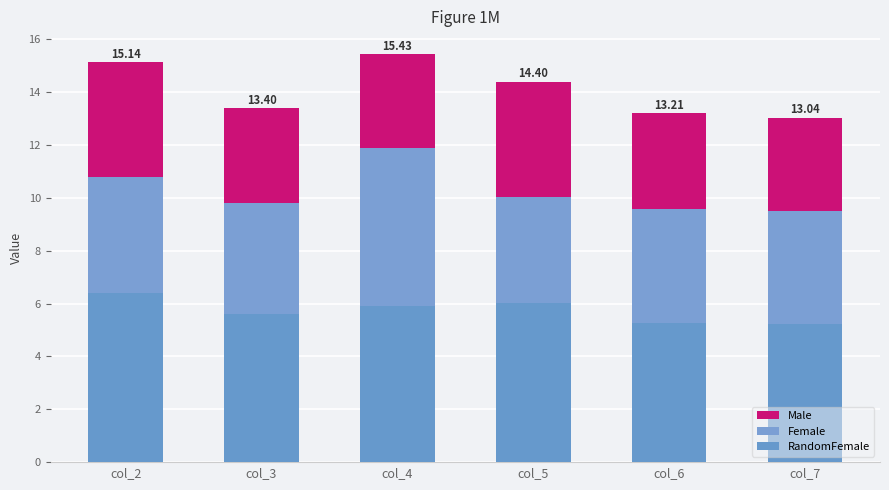

What is the total value across all series at col_6?

13.2